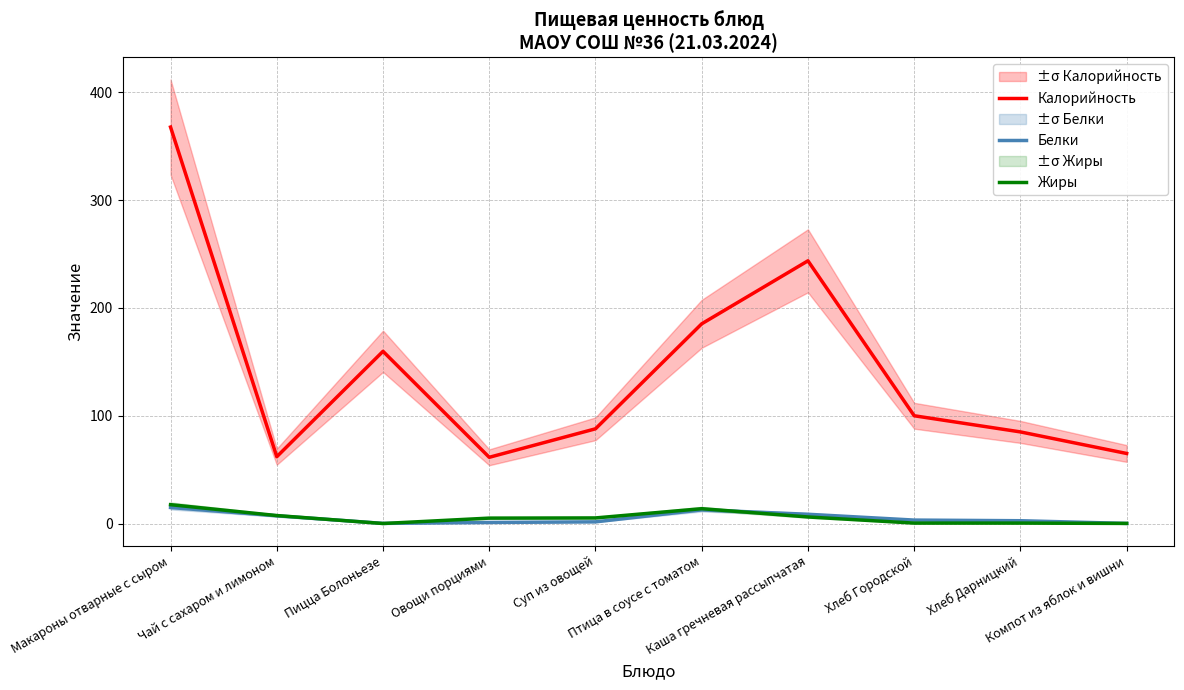

Reading left to right, list all the values displayed in this chart.

Калорийность: 367.8	62.0	159.8	61.5	87.9	185.3	243.8	100.0	85.0	65.0
Белки: 14.9	7.2	0.1	1.0	1.6	12.7	8.6	3.2	2.6	0.1
Жиры: 17.5	7.4	0.0	5.0	5.2	13.8	6.1	0.4	0.4	0.1